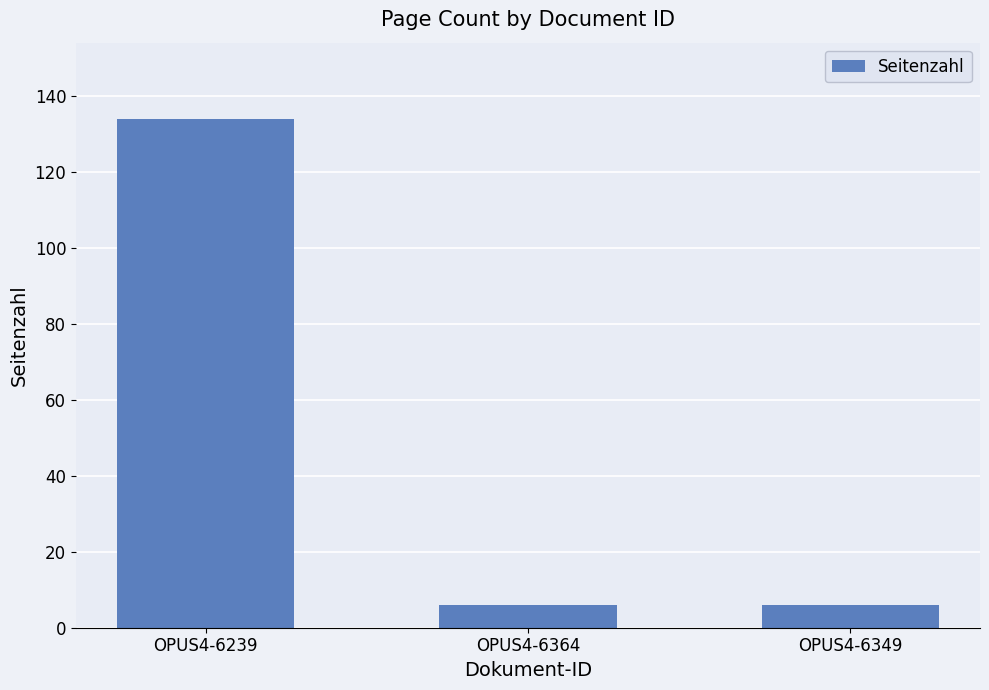

What is the label of the 1st bar from the right?

OPUS4-6349